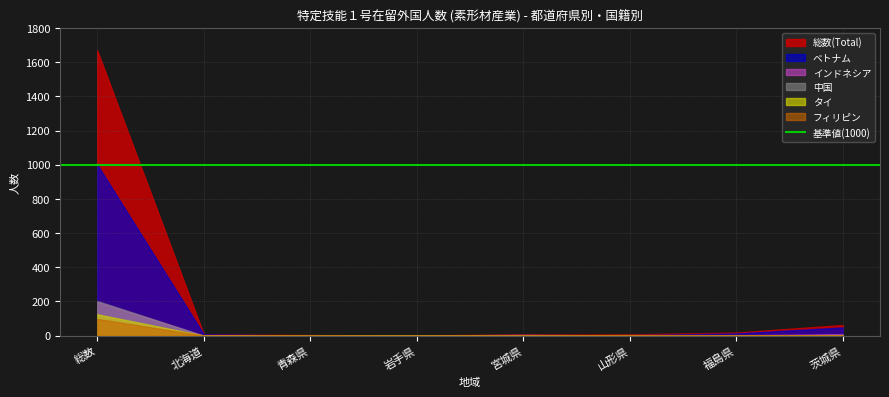

Which series changed the most between 岩手県 and 福島県?

総数(Total)